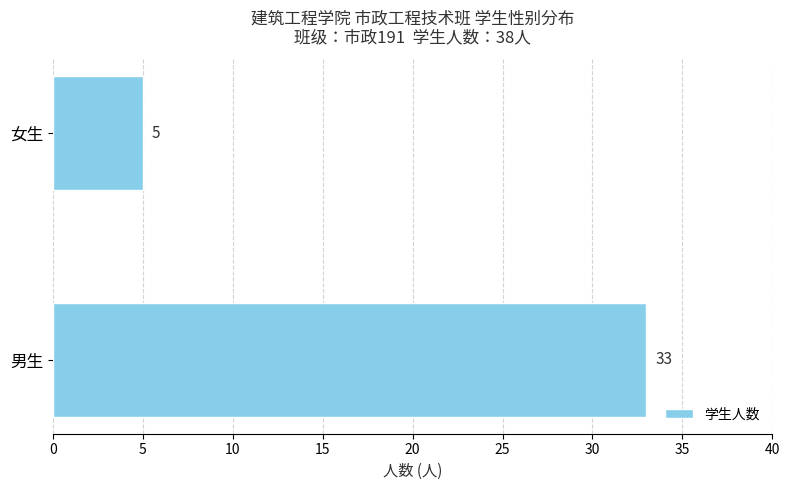

What is the sum of all values?

38